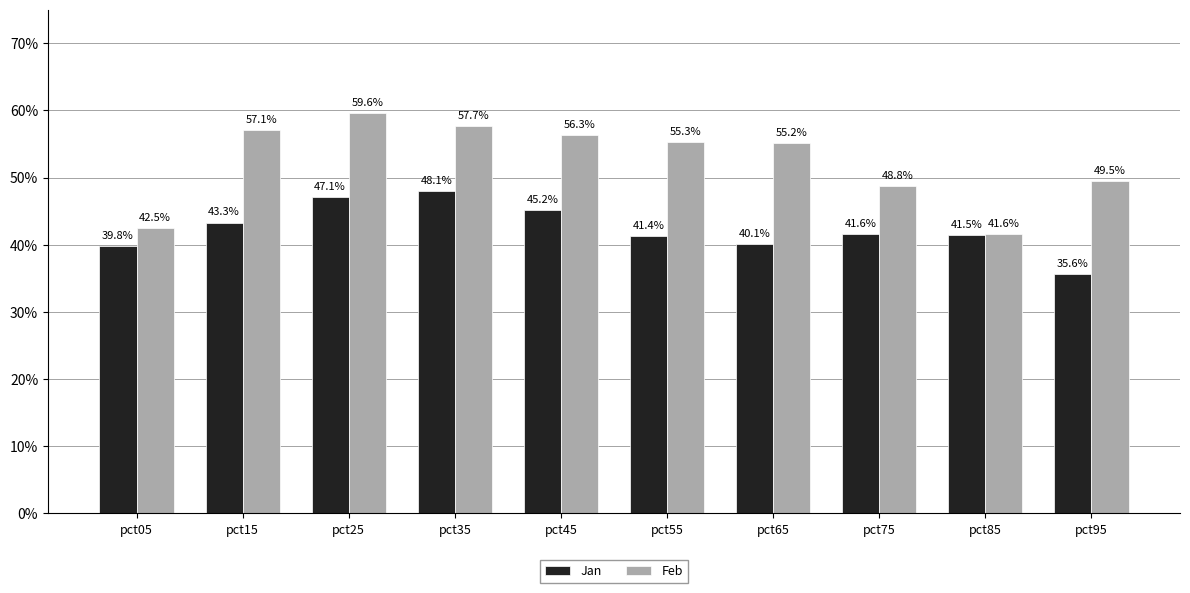

Reading right to left, extract all data points from this chart.

Jan: pct95=0.4	pct85=0.4	pct75=0.4	pct65=0.4	pct55=0.4	pct45=0.5	pct35=0.5	pct25=0.5	pct15=0.4	pct05=0.4
Feb: pct95=0.5	pct85=0.4	pct75=0.5	pct65=0.6	pct55=0.6	pct45=0.6	pct35=0.6	pct25=0.6	pct15=0.6	pct05=0.4